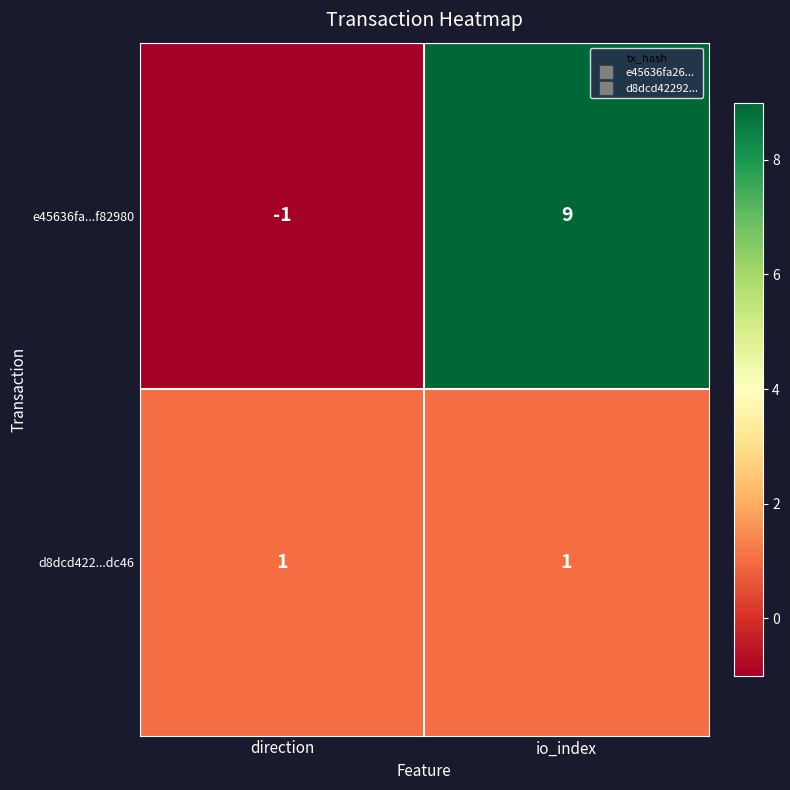

Which series has the widest spread of values?

e45636fa...f82980